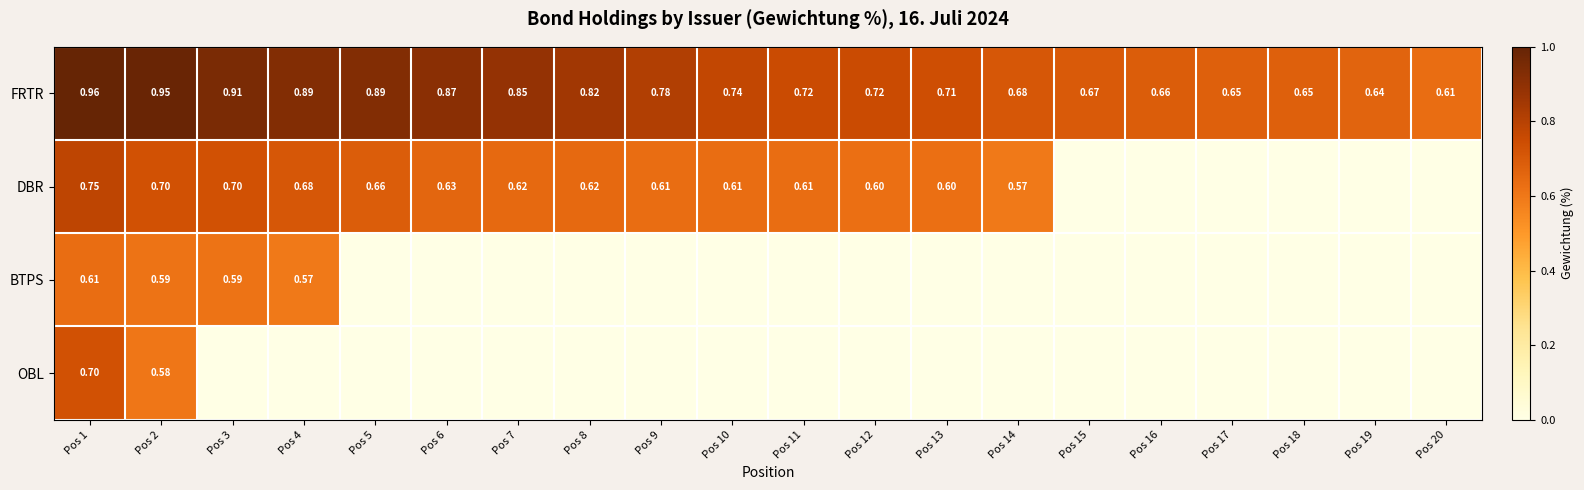

Rank the categories by DBR value from highest to lowest.

Pos 1, Pos 2, Pos 3, Pos 4, Pos 5, Pos 6, Pos 7, Pos 8, Pos 9, Pos 10, Pos 11, Pos 12, Pos 13, Pos 14, Pos 15, Pos 16, Pos 17, Pos 18, Pos 19, Pos 20